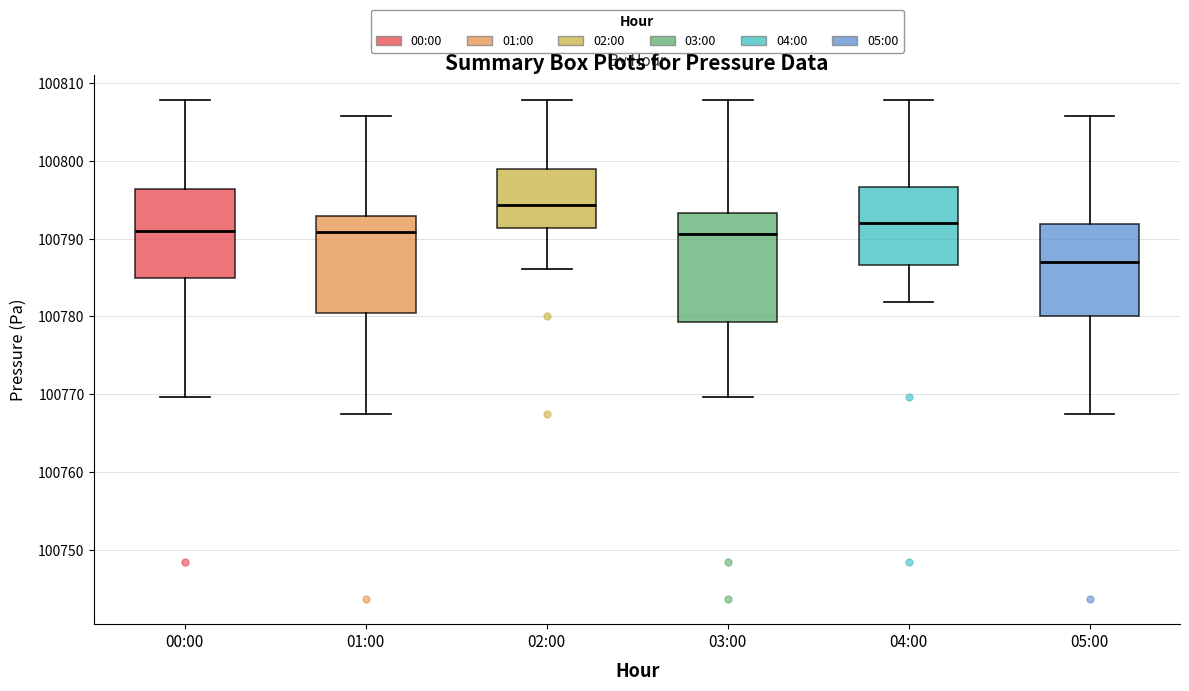

Which box has the lowest median line?

05:00